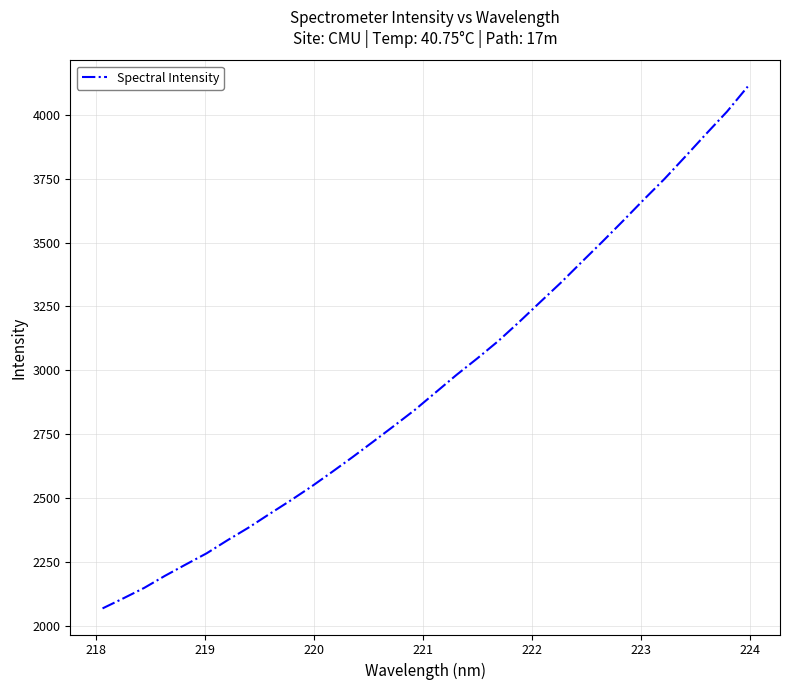

What is the smallest value displayed?

2068.1